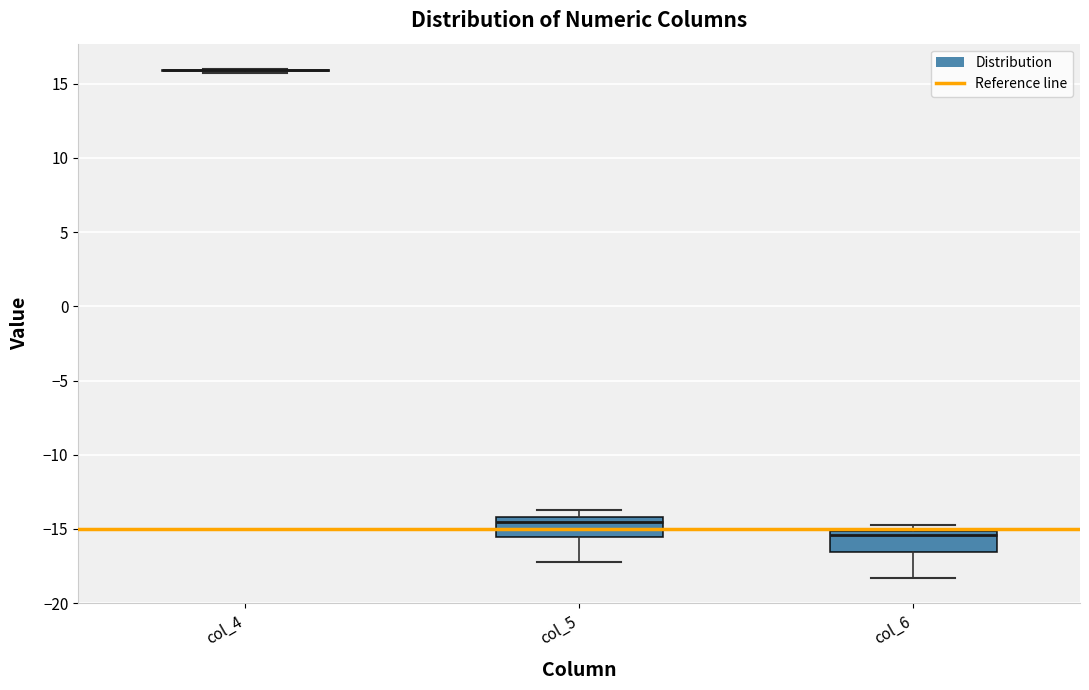

Reading left to right, read every box against the y-axis: the position of its median line, the range the box covers, and the ends of its whiskers. The values are not printed on the chart, so give them approximately, as read against the axis.

col_4: box collapsed to a line at 16.0, whiskers 15.5 to 16.0
col_5: median -14.5, box -15.5 to -14.0, whiskers -17.0 to -13.5
col_6: median -15.5, box -16.5 to -15.0, whiskers -18.5 to -14.5